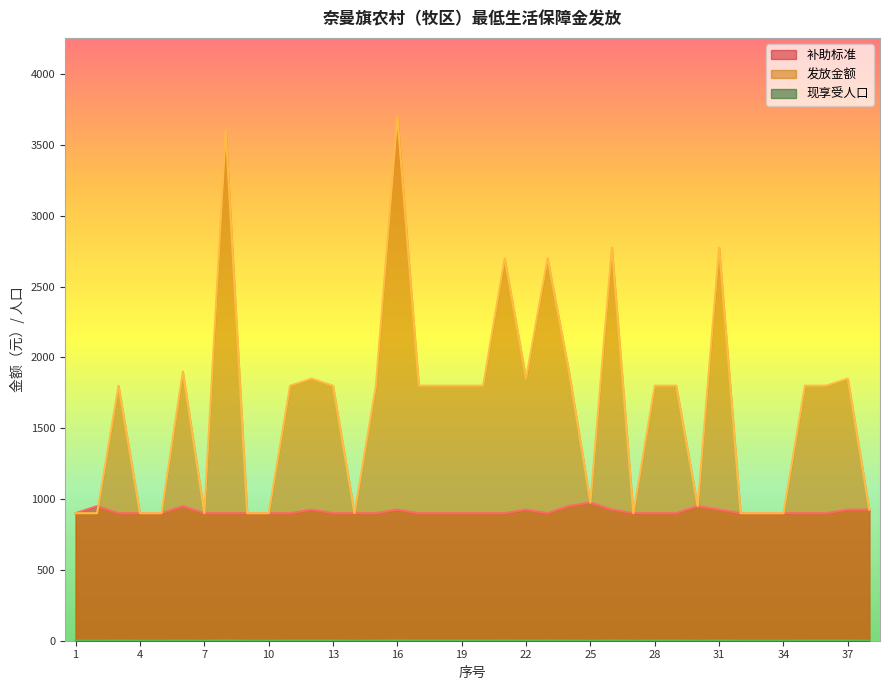

What is the total value across all series at 36?

2702